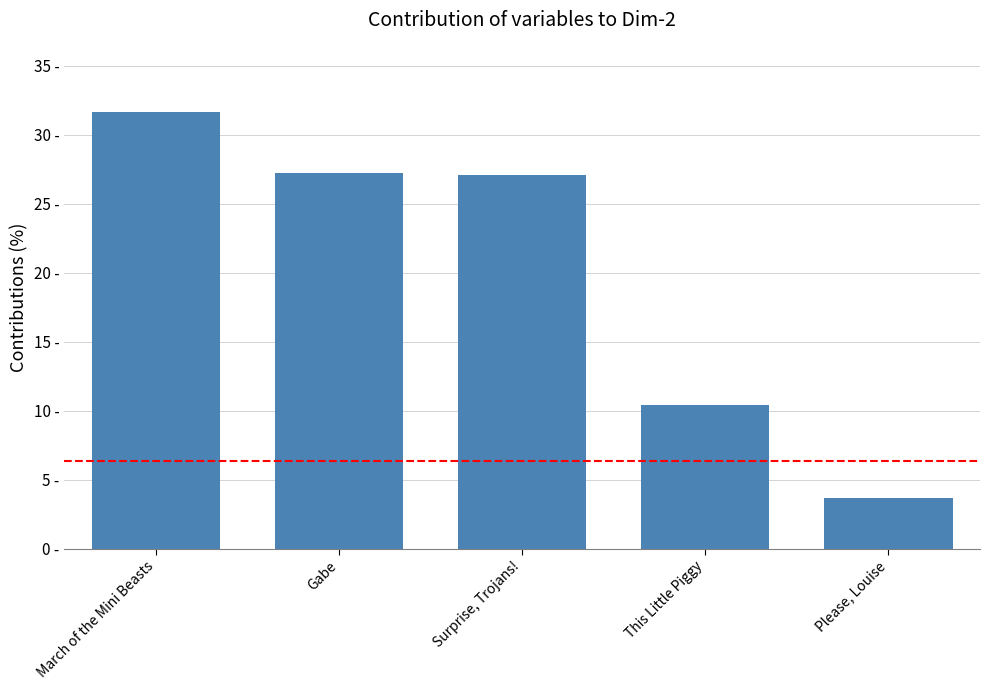

Reading left to right, what are all the values shown in this chart?

31.6	27.2	27.1	10.4	3.6